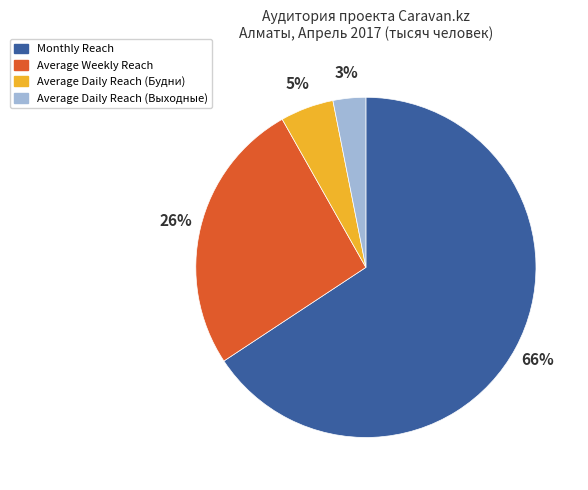

Approximately how many times larger is the value at Monthly Reach compared to Average Weekly Reach?

2.5